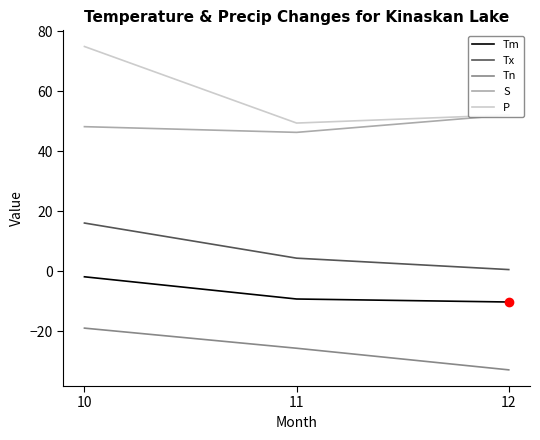

Is it true that Tm equals -2.5 at 10?

False